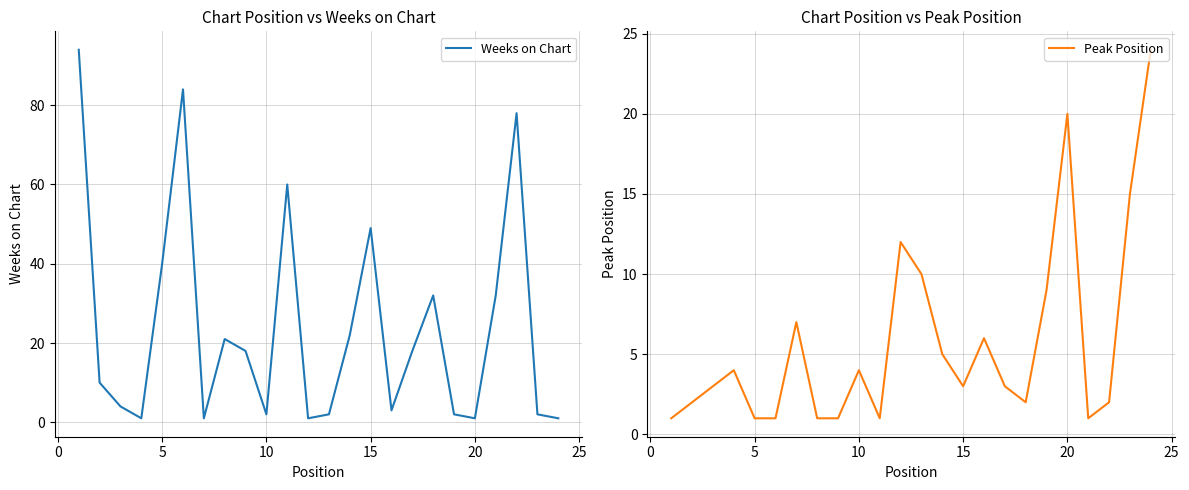

Where is Weeks on Chart nearest to the value 47?

15